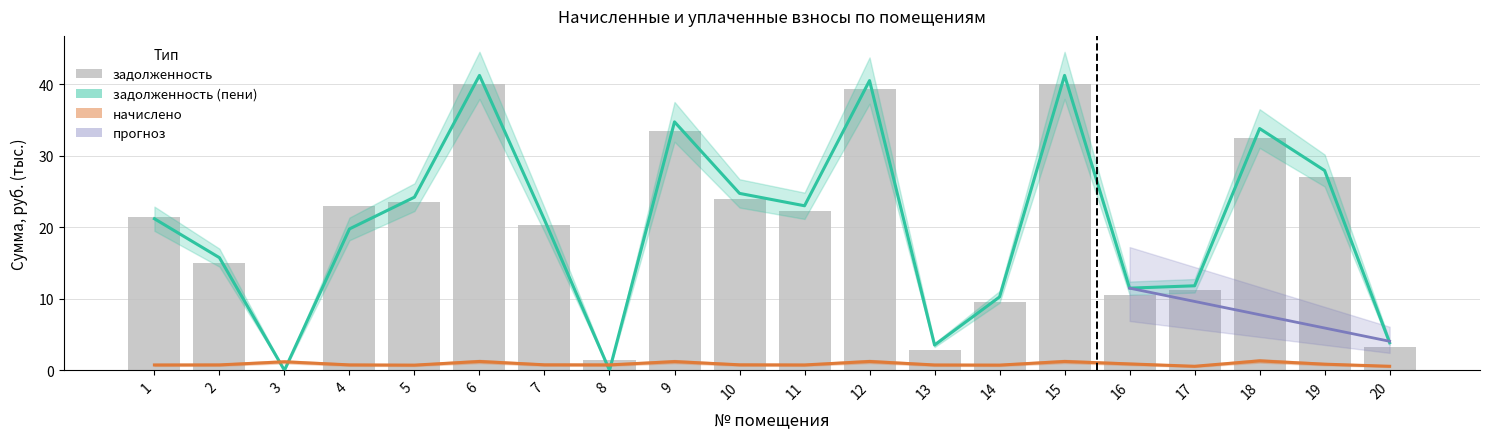

True or false: задолженность (пени) has a value of 23.0 at 11.

True